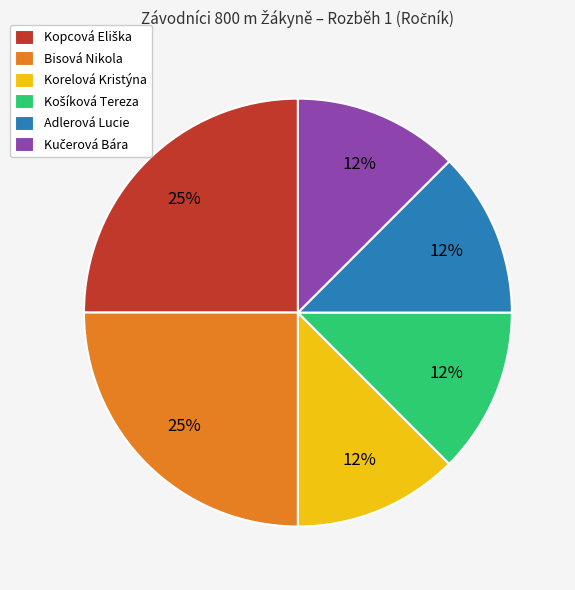

Do Adlerová Lucie and Korelová Kristýna together represent more than half of the pie?

No